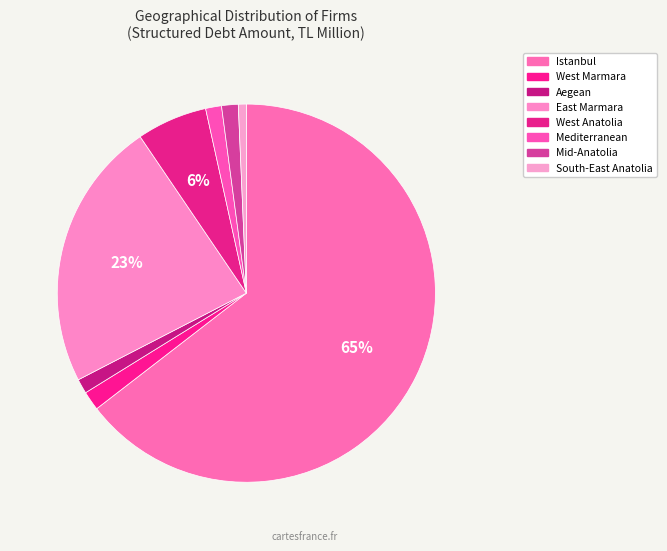

To the nearest percent, what percentage of the pie is West Marmara?

2%